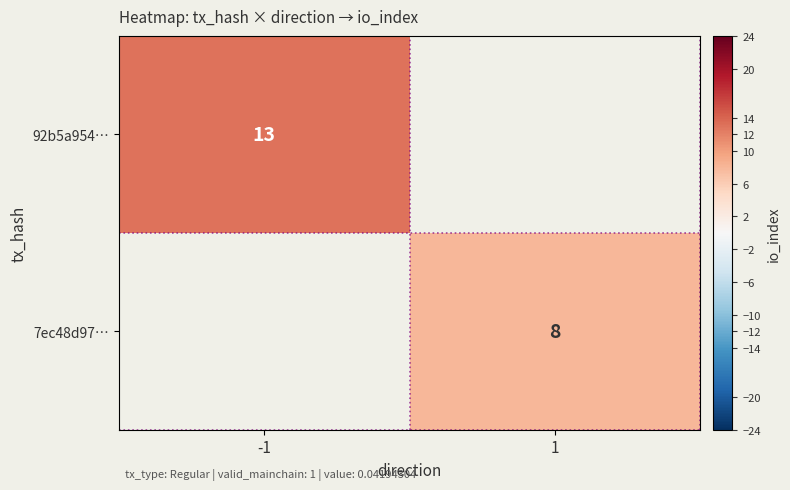

The 92b5a954… series shows 4 at -1. True or false?

False